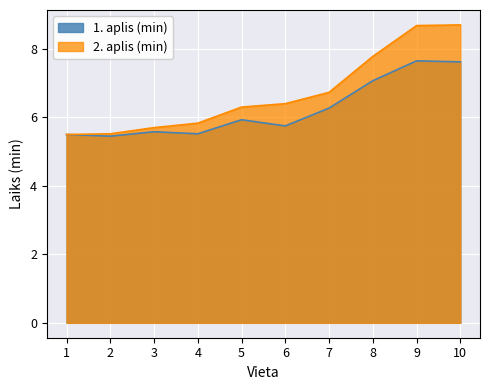

Rank the series by their maximum value, from lowest to highest.

1. aplis (min), 2. aplis (min)